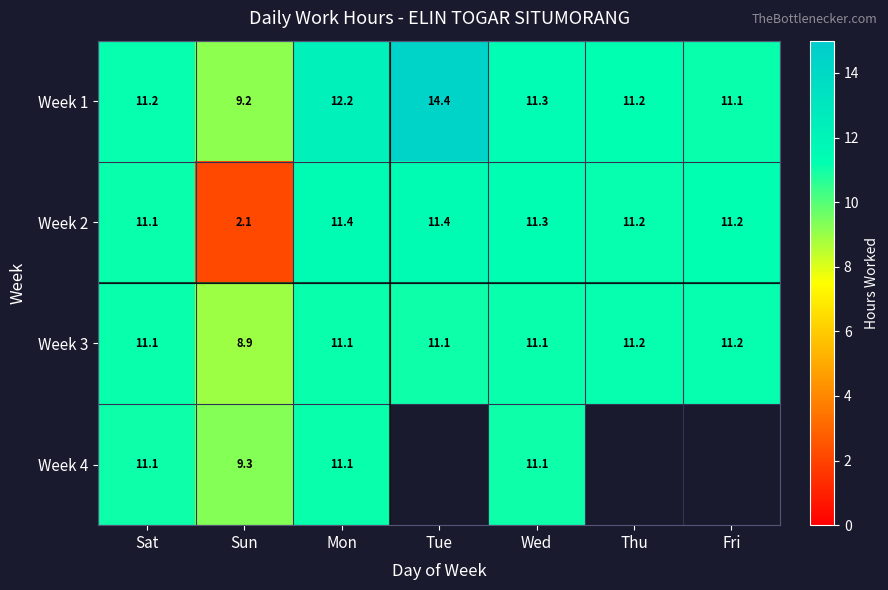

What is the greatest value displayed?

14.4